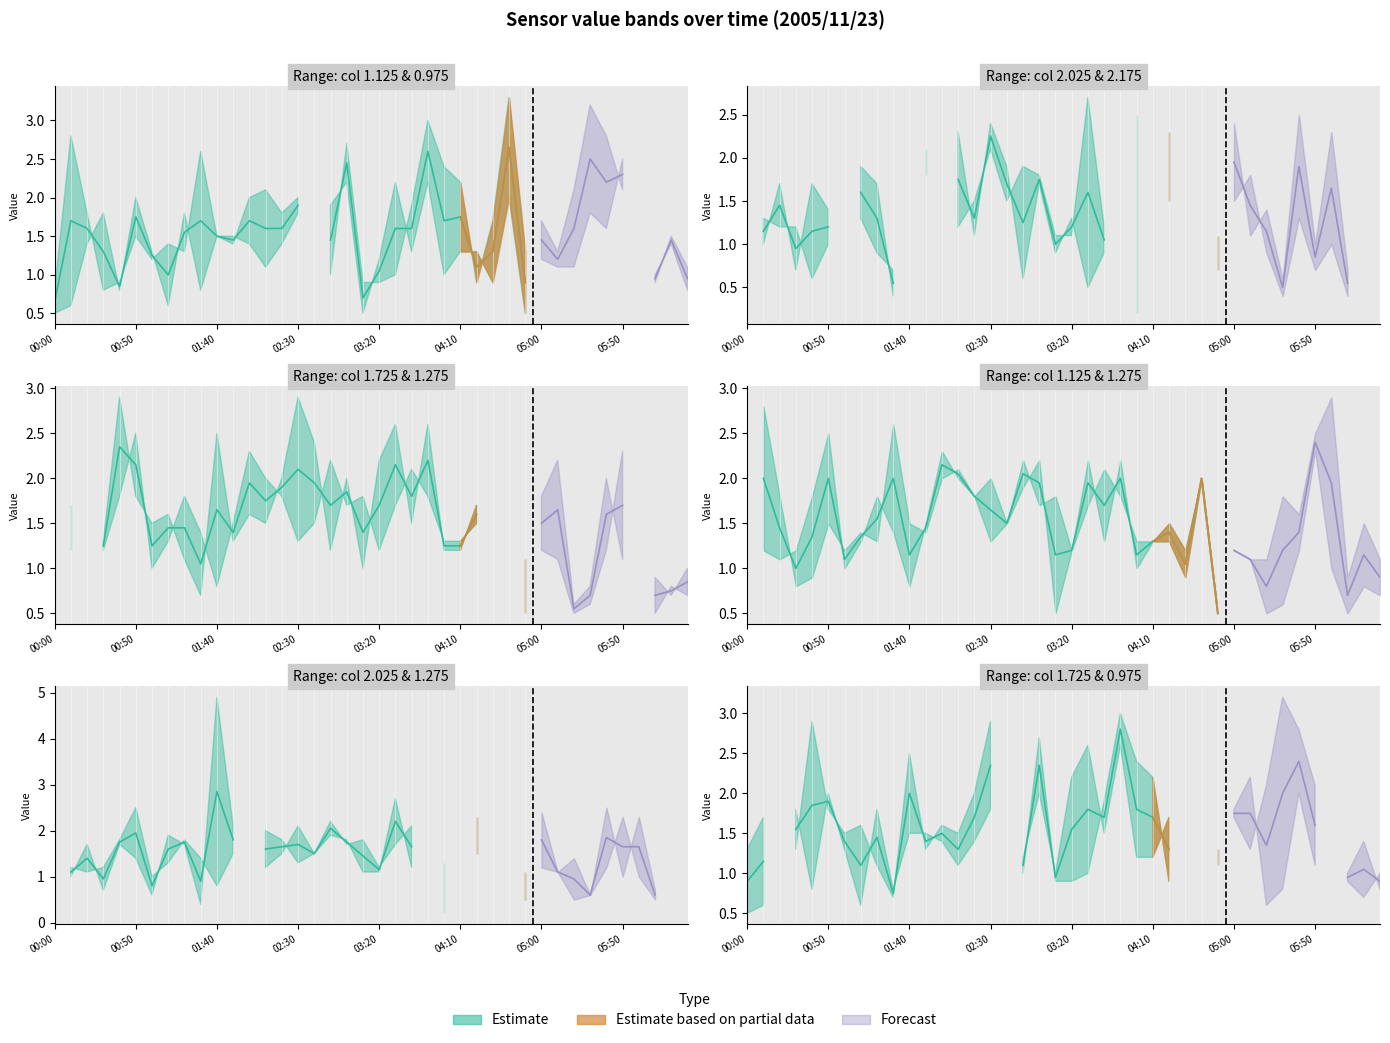

In 0.975, how many points are higher than both neighbors (excluding endpoints)?

10